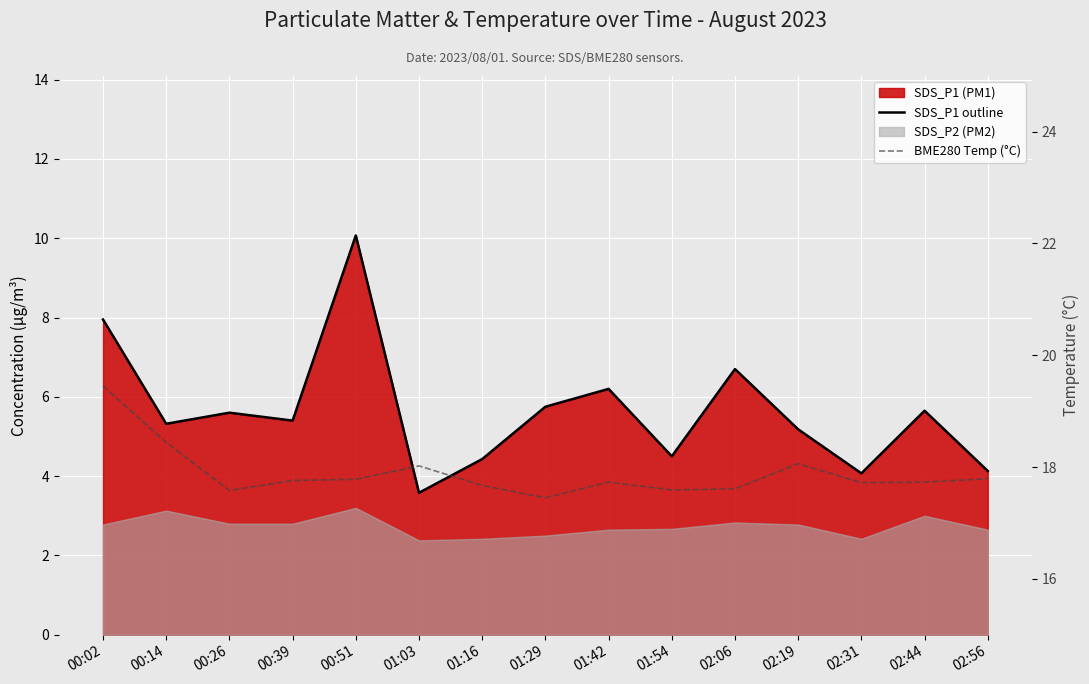

Is the value of SDS_P1 outline at 01:54 greater than the value of BME280 Temp (°C) at 02:19?

No